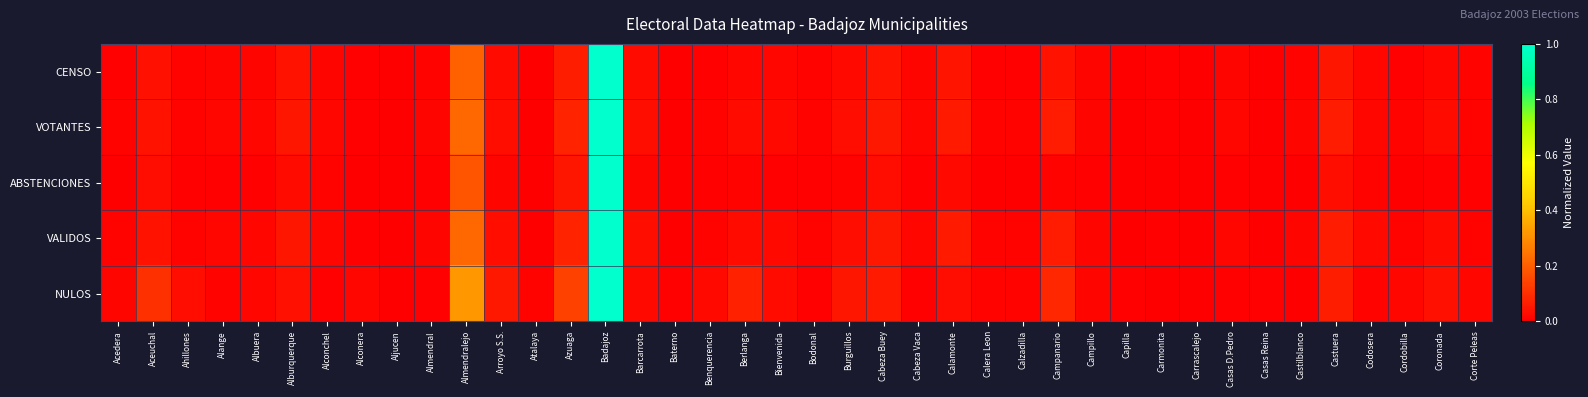

At how many categories does at least one series exceed 0?

39